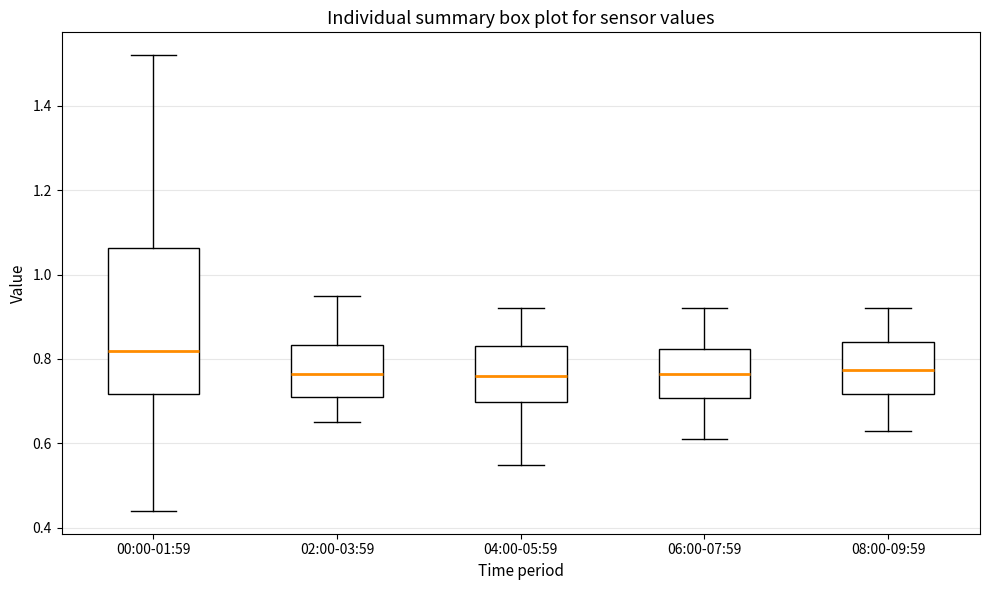

Where is the upper edge of the box for 00:00-01:59 on the y-axis? The values are not printed on the chart, so give them approximately, as read against the axis.

1.06